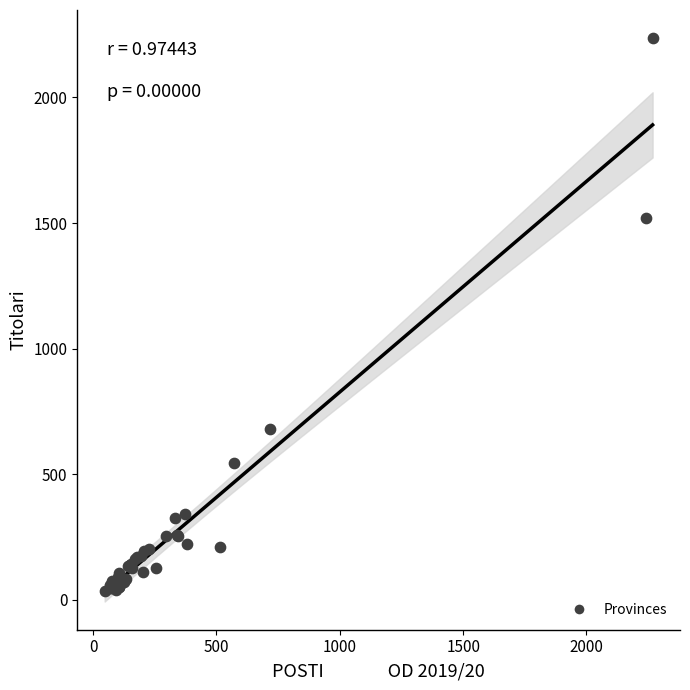

What Y value in the scatter plot is closest to 1136?

1521